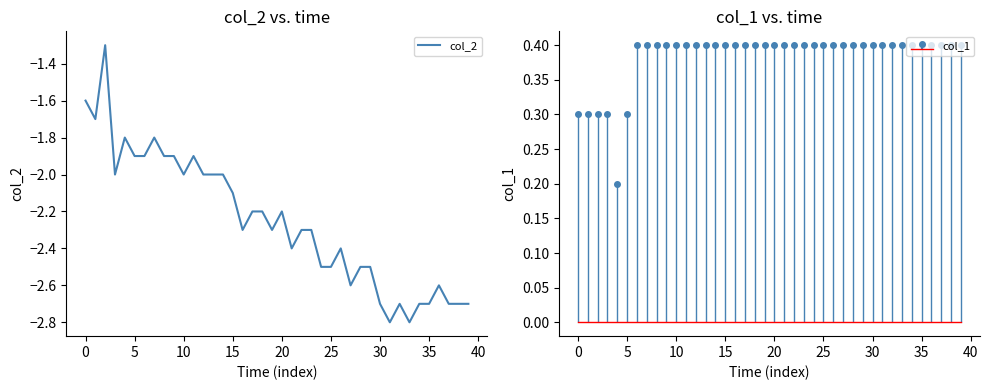

Is it true that the value at 18 is -2.2?

True